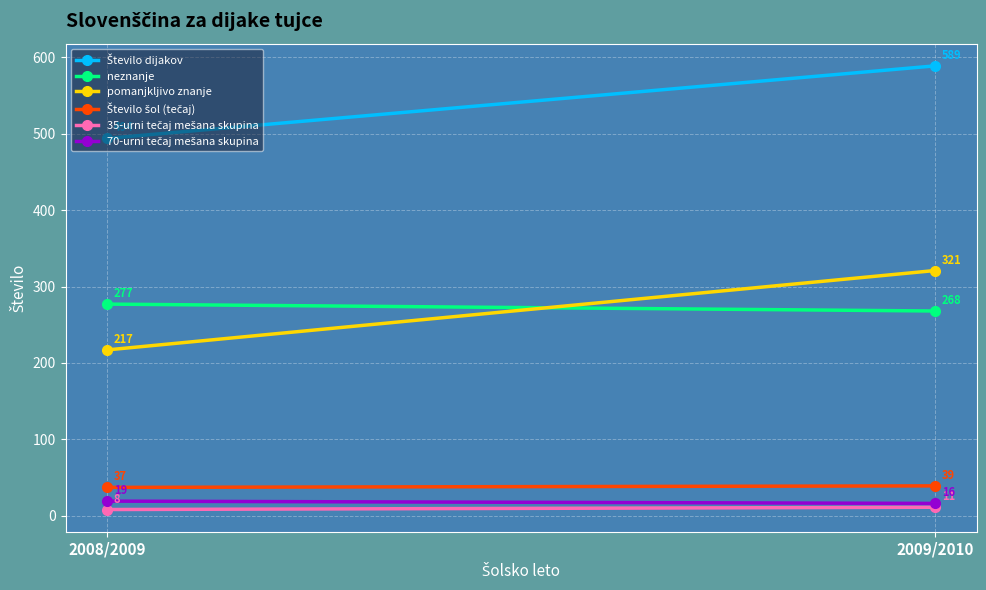

What is the sum of all Število šol (tečaj) values?

76